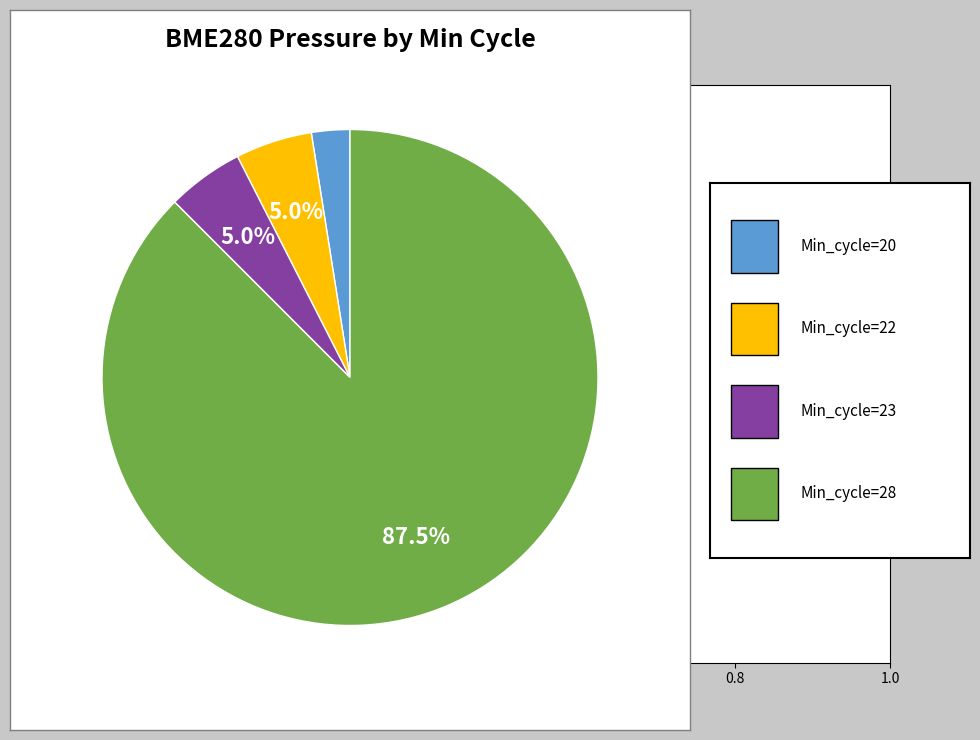

Is there any slice that represents more than half of the pie?

Yes